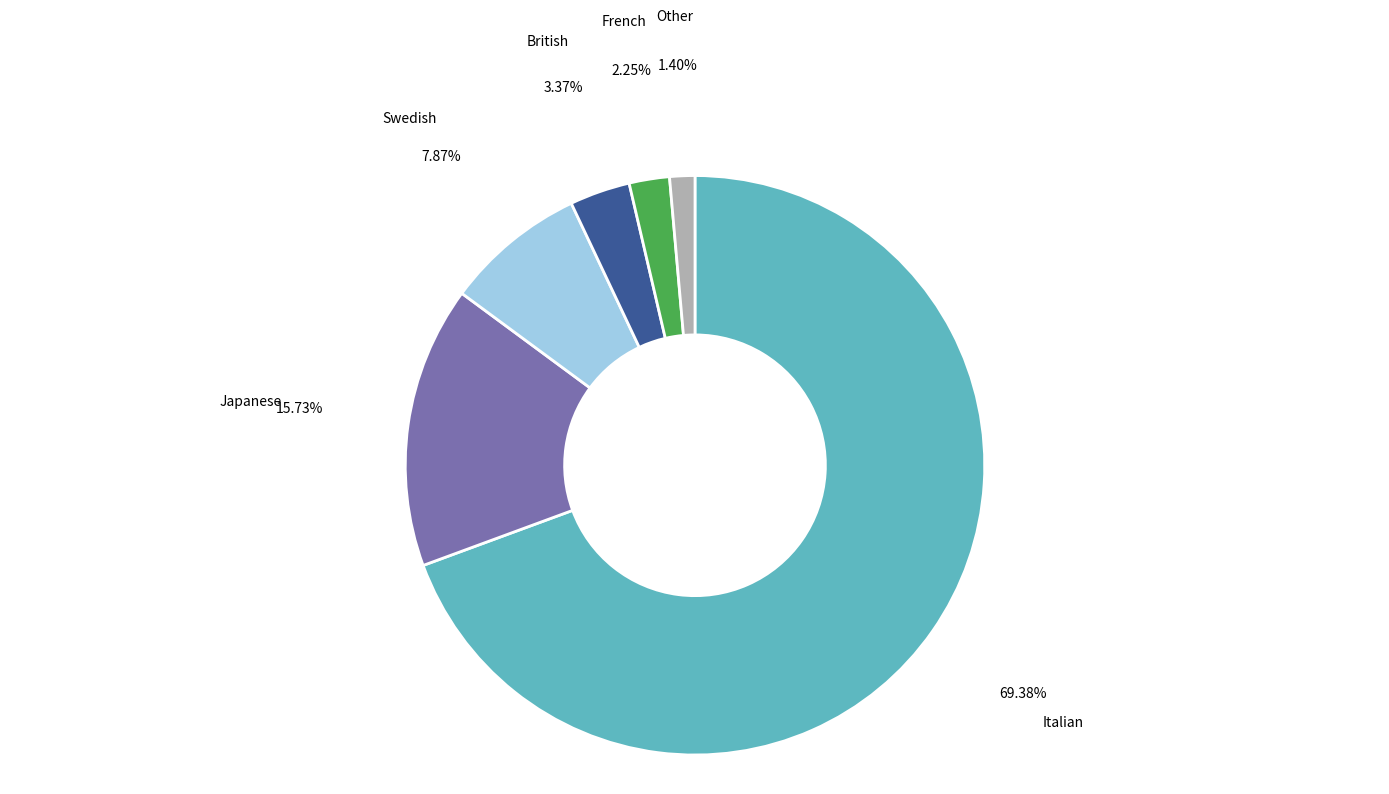

Which slice is the largest?

Italian